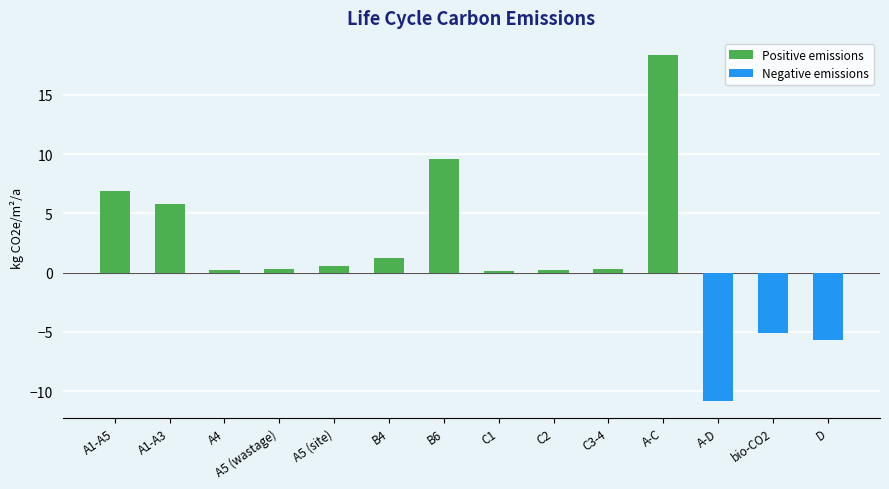

True or false: the data shows -5.7 at D.

True